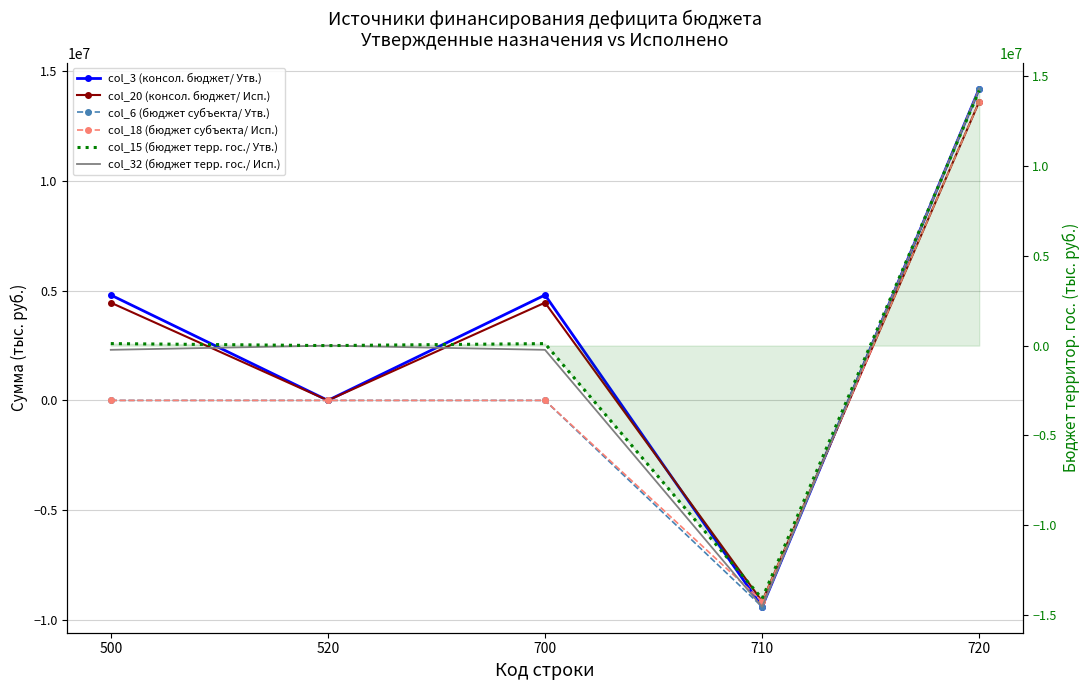

Between which two adjacent categories do col_3 (консол. бюджет/ Утв.) and col_20 (консол. бюджет/ Исп.) first intersect?

700 and 710